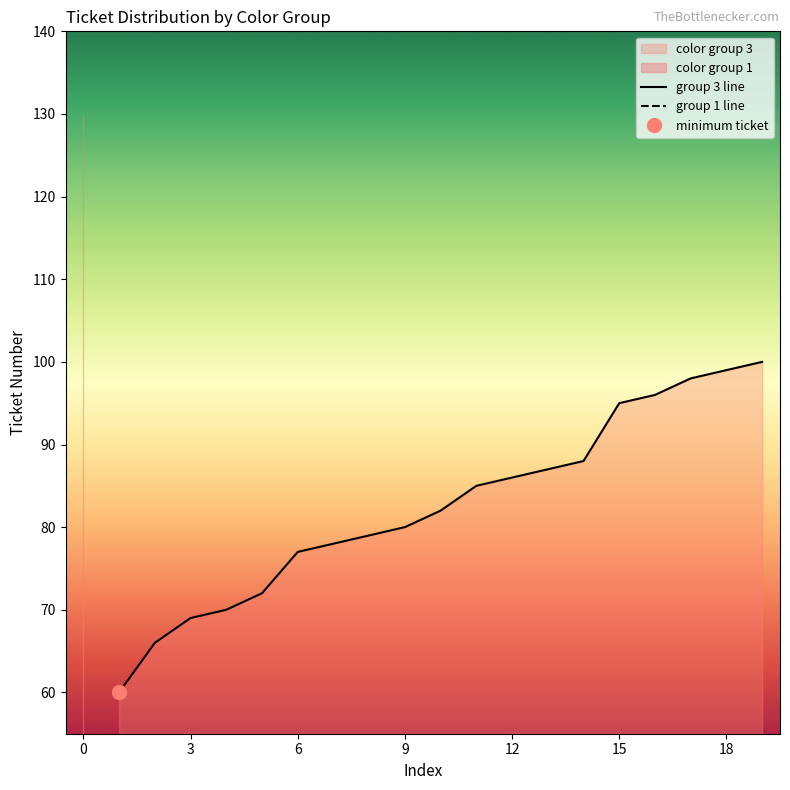

Is it true that group 3 line equals 77 at 6?

True